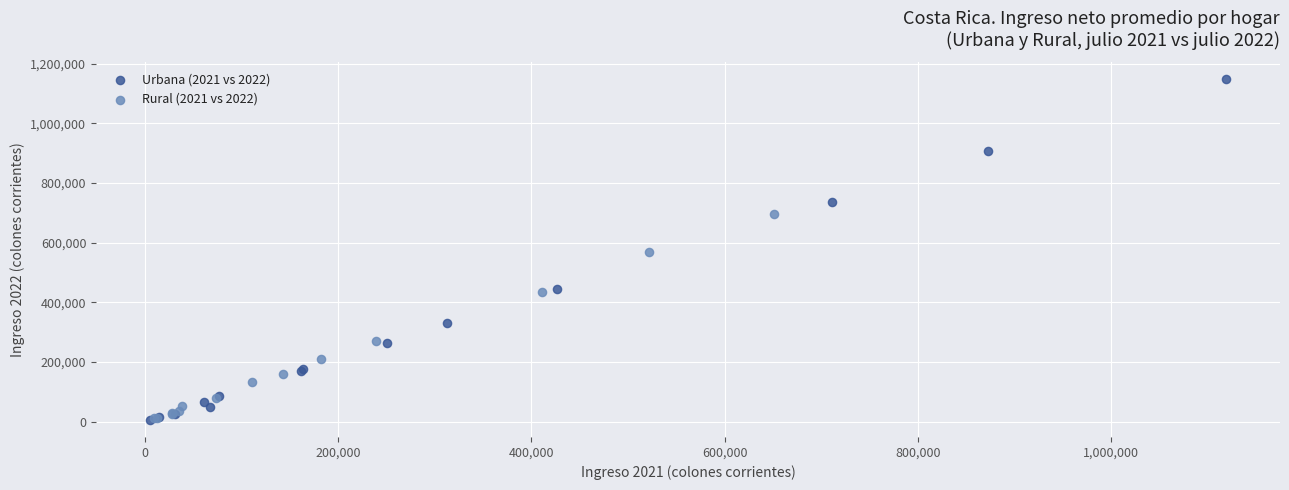

Which series has the largest Y range (max minus min)?

Urbana (2021 vs 2022)